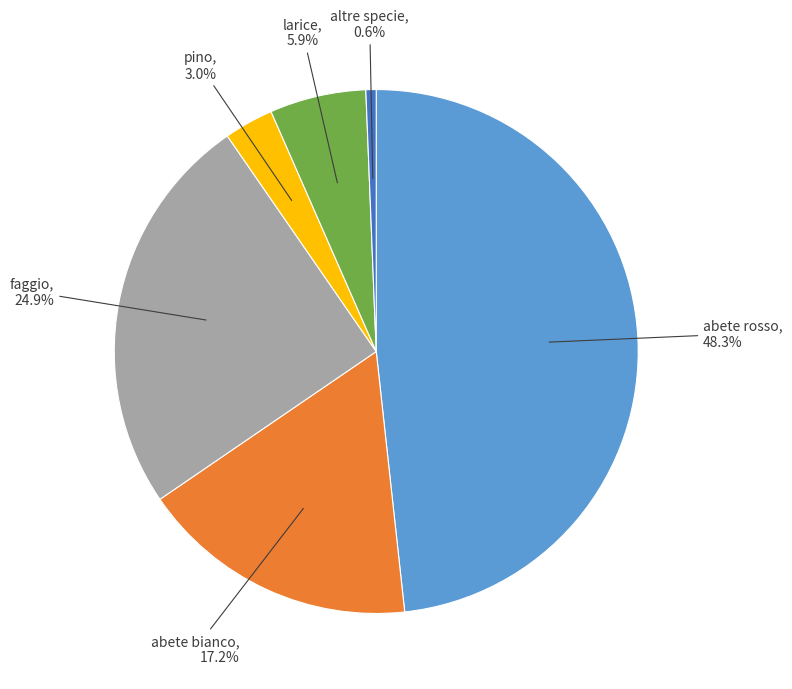

True or false: larice accounts for 6% of the total.

True